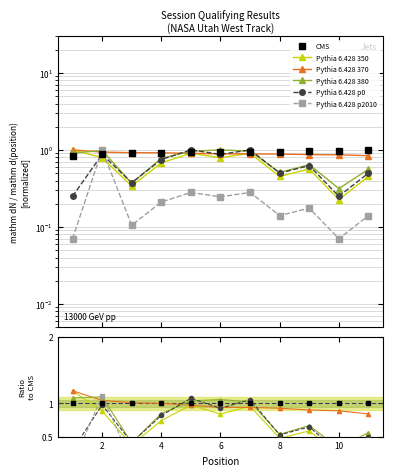

Reading left to right, what are all the values shown in this chart?

CMS: 1.0	1.0	1.0	1.0	1.0	1.0	1.0	1.0	1.0	1.0	1.0
Pythia 6.428 350: 1.2	0.9	0.4	0.7	1.0	0.8	1.0	0.5	0.6	0.2	0.5
Pythia 6.428 370: 1.2	1.0	1.0	1.0	1.0	0.9	0.9	0.9	0.9	0.9	0.8
Pythia 6.428 380: 1.1	1.1	0.4	0.8	1.0	1.1	1.0	0.5	0.7	0.3	0.6
Pythia 6.428 p0: 0.3	1.0	0.4	0.8	1.1	0.9	1.1	0.5	0.6	0.3	0.5
Pythia 6.428 p2010: 0.1	1.1	0.1	0.2	0.3	0.3	0.3	0.1	0.2	0.1	0.1